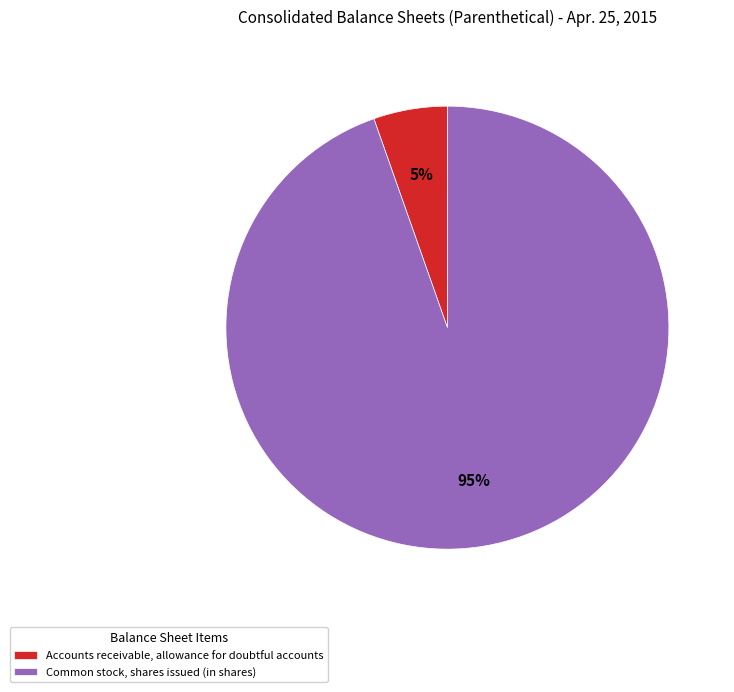

Between Common stock, shares issued (in shares) and Accounts receivable, allowance for doubtful accounts, which is larger?

Common stock, shares issued (in shares)